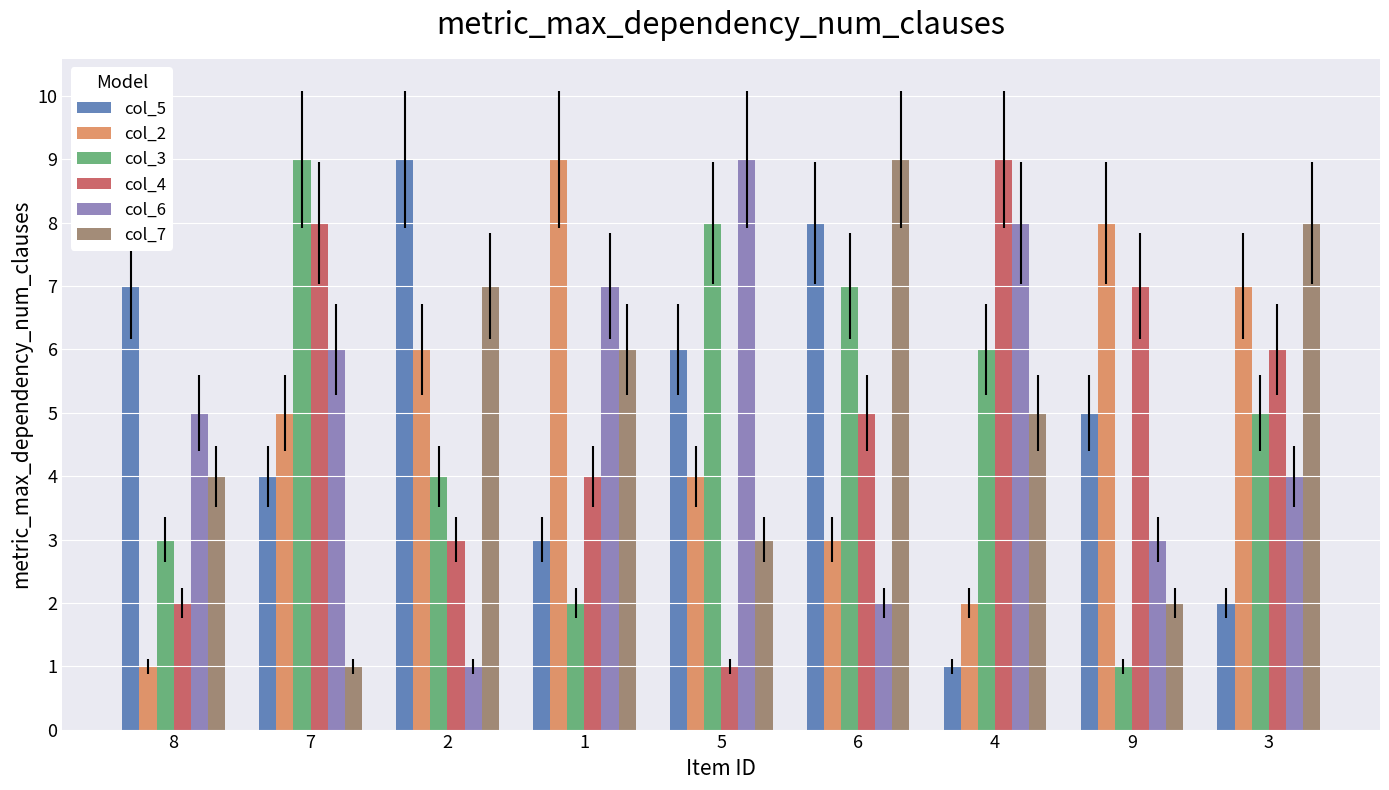

The value of col_6 at 7 is 9. True or false?

False